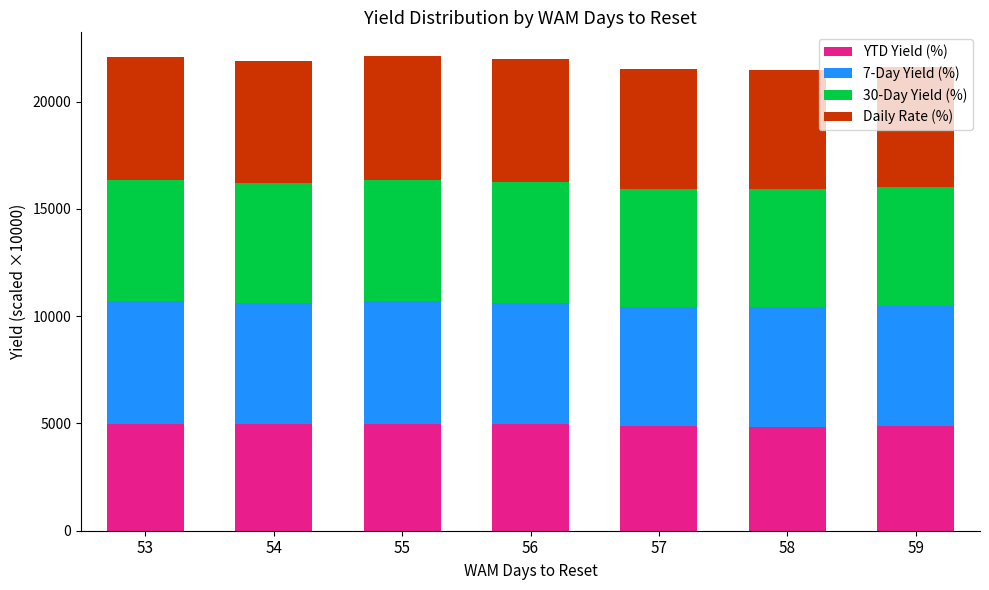

What is the total value across all series at 55?

22117.2